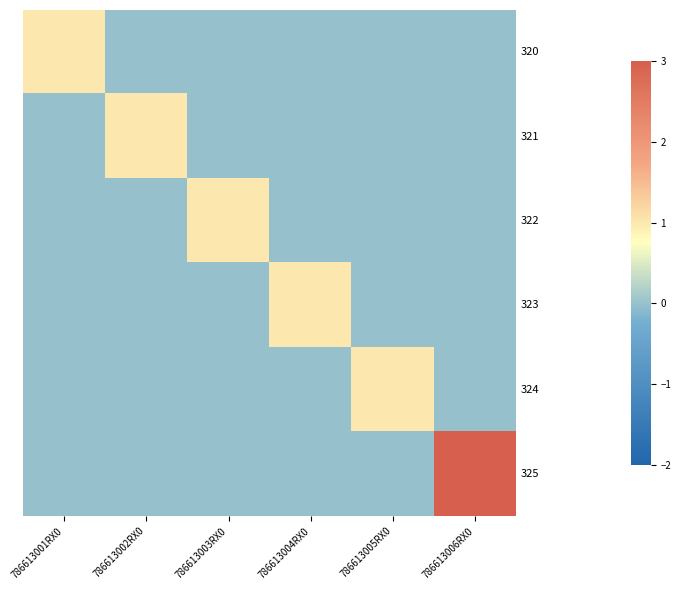

At how many categories does at least one series exceed 0?

6